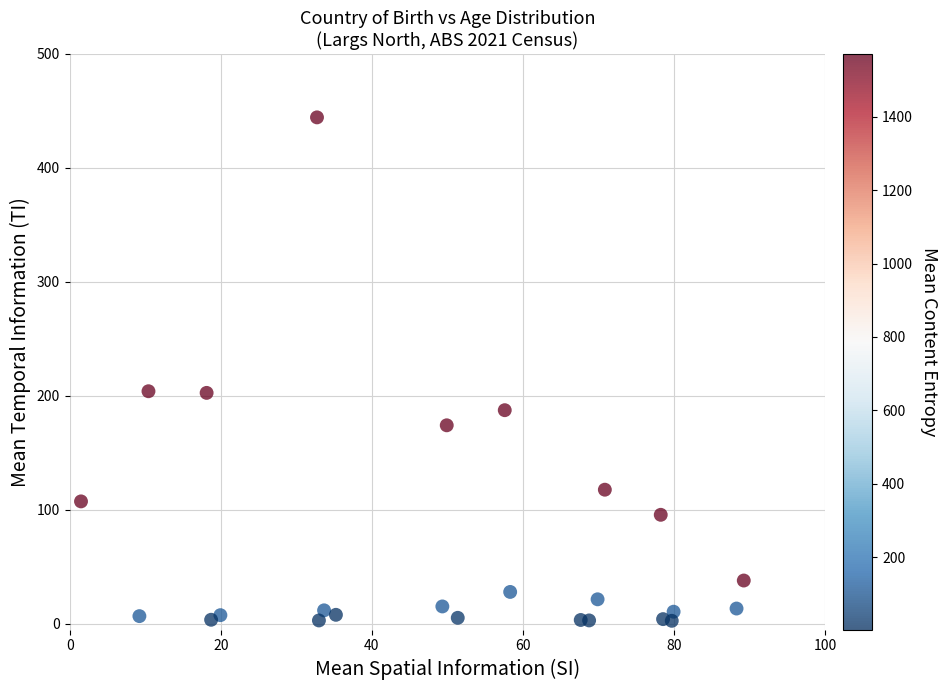

What is the range of X values (max minus min)?

87.7